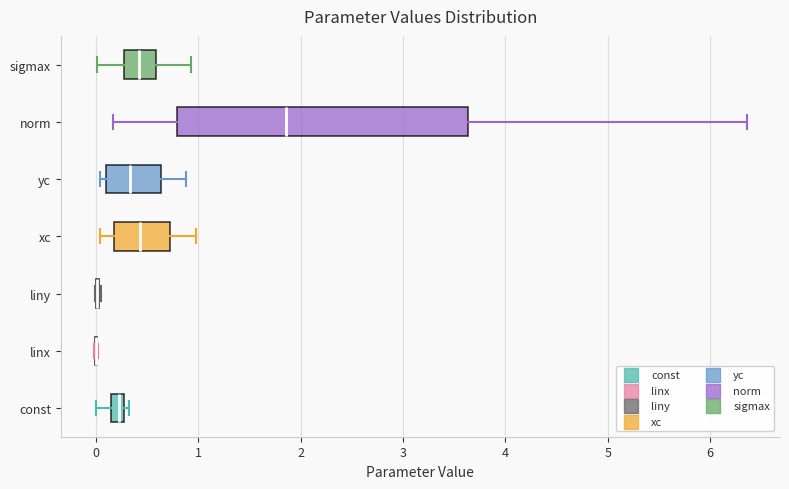

Which box is the widest, from its left edge to its right edge?

norm